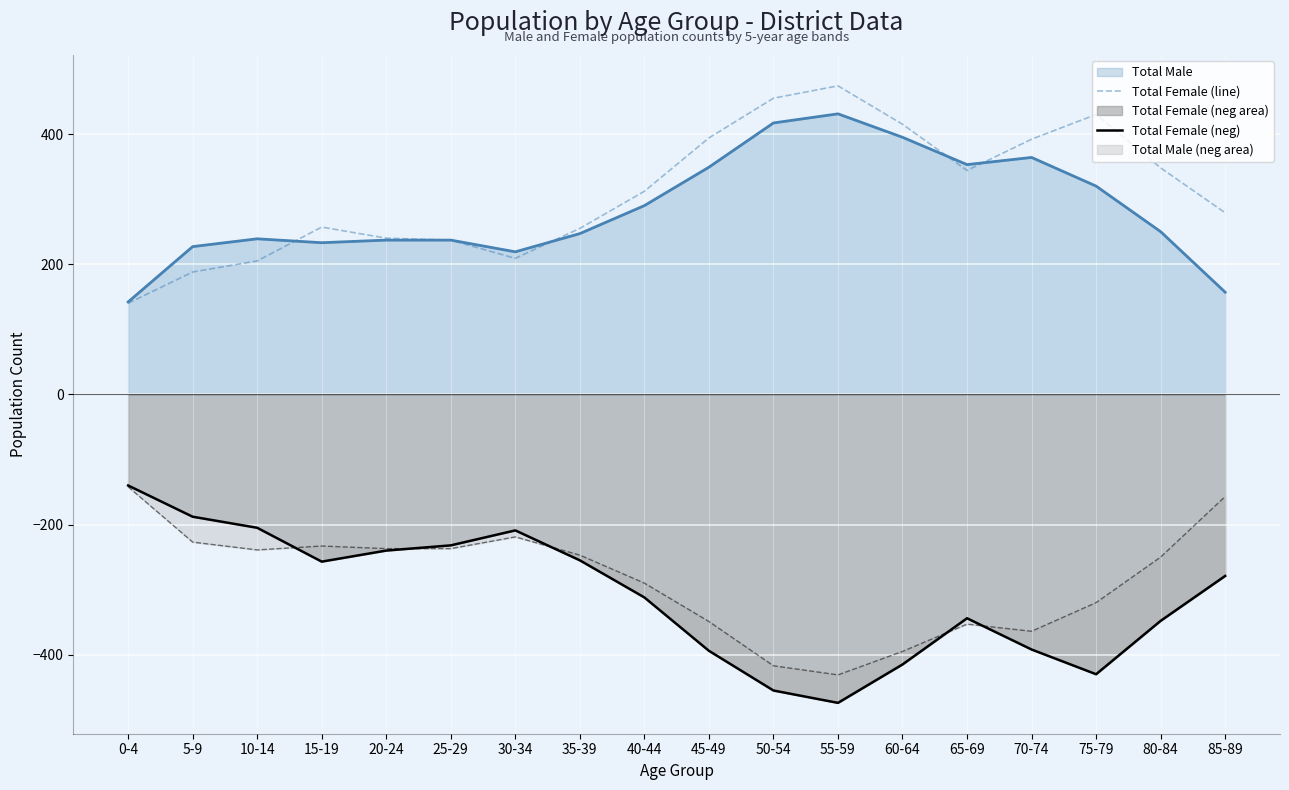

Where is the first local maximum for Total Female (line)?

15-19